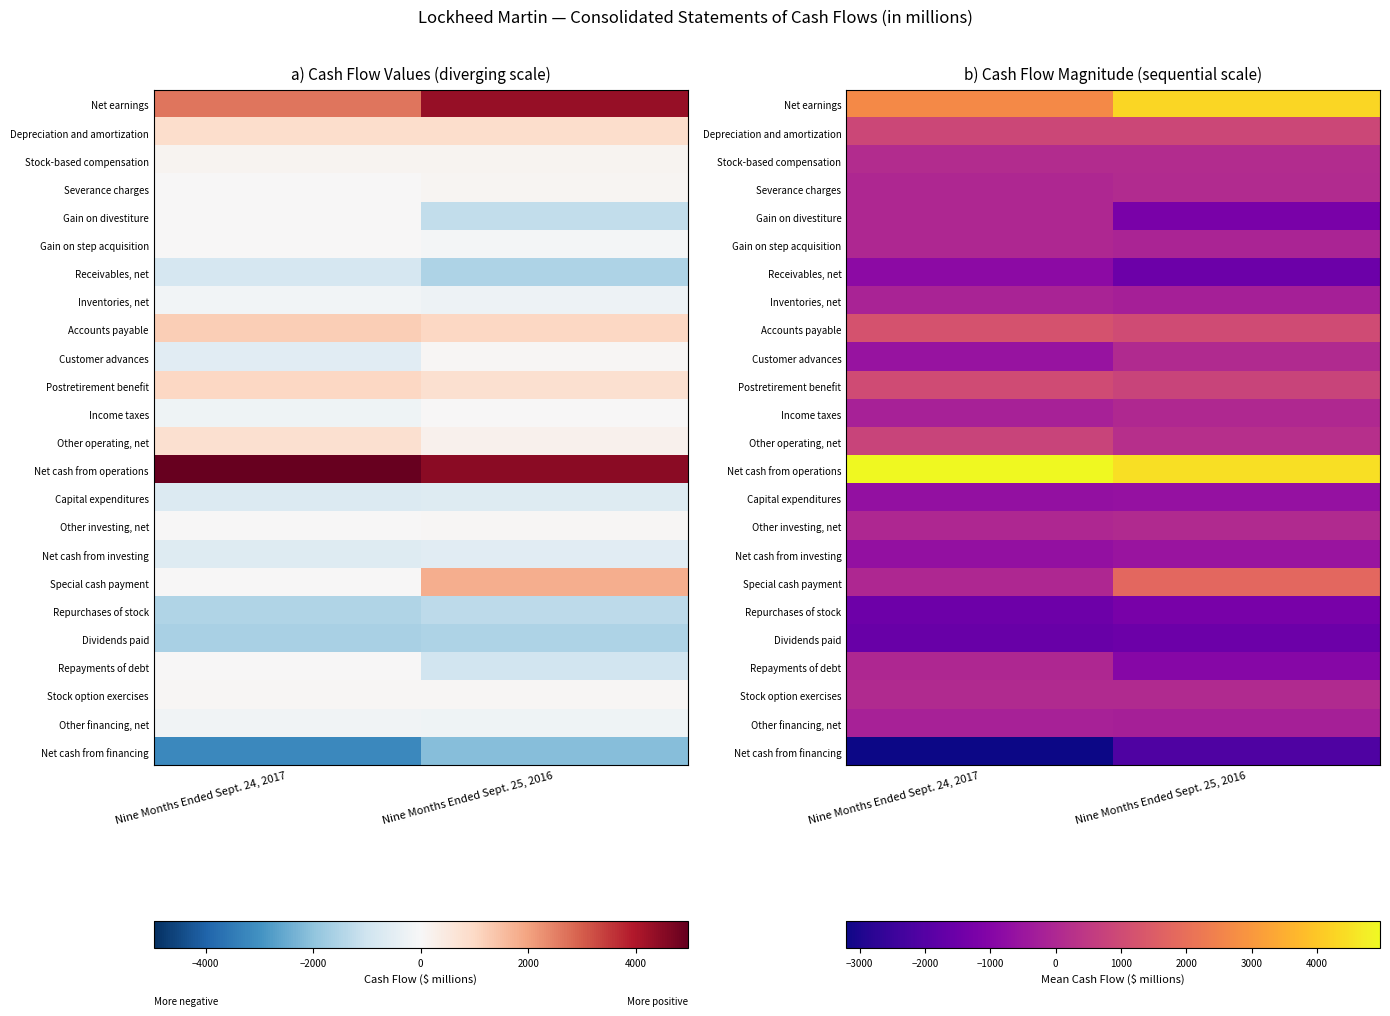

The value of Stock option exercises at Nine Months Ended Sept. 24, 2017 is 62. True or false?

True